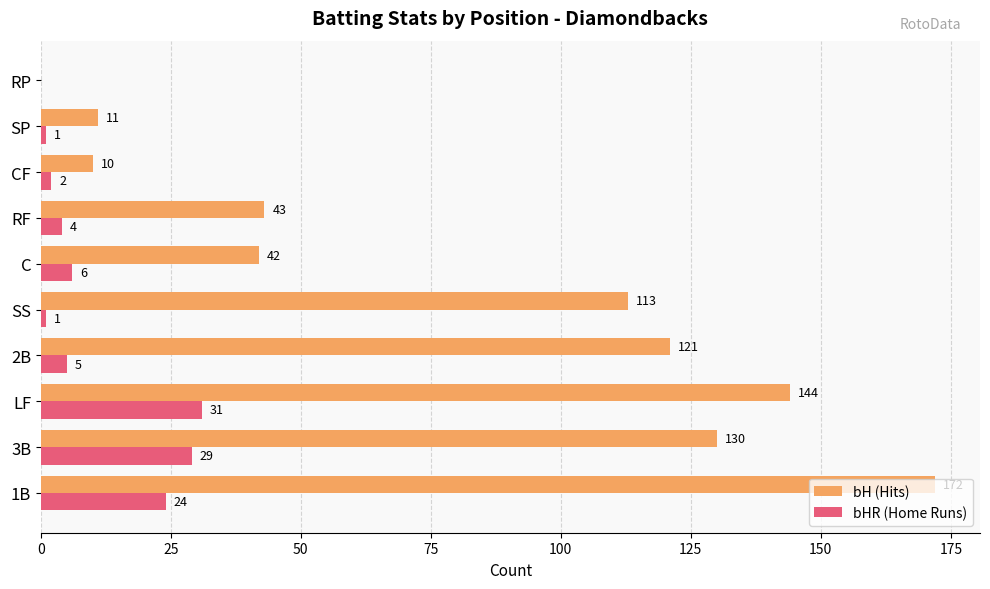

The value of bH (Hits) at 2B is 121. True or false?

True